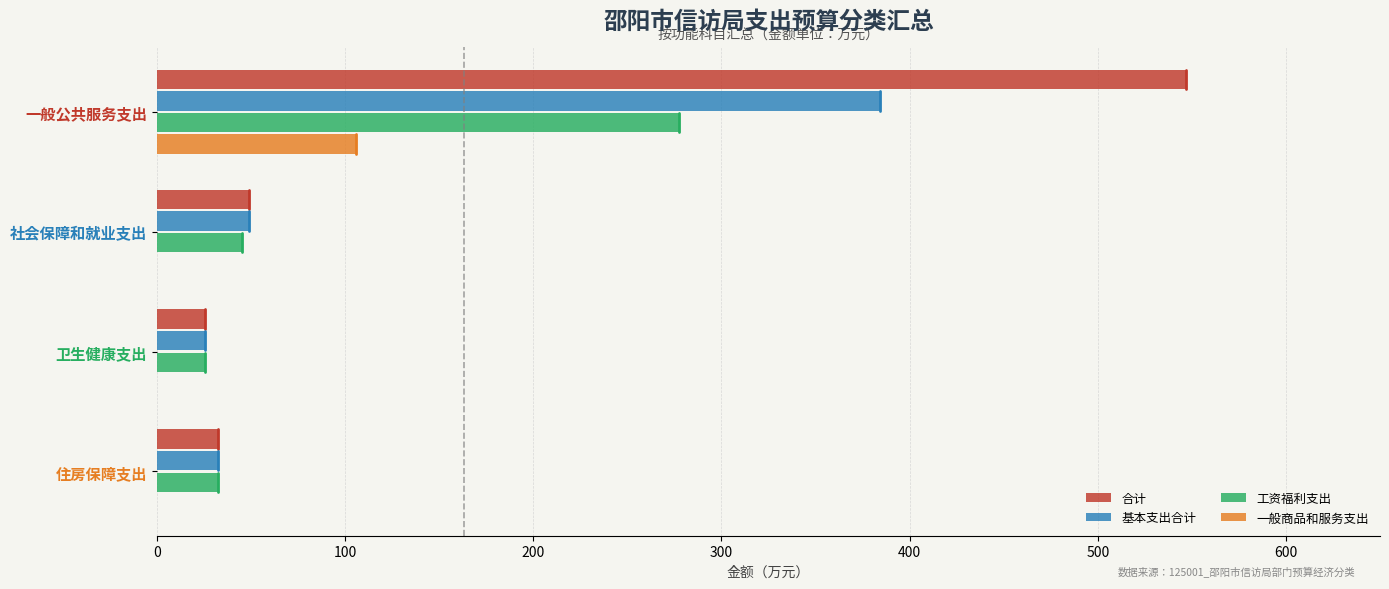

True or false: 合计 has a value of 49.0 at 社会保障和就业支出.

True